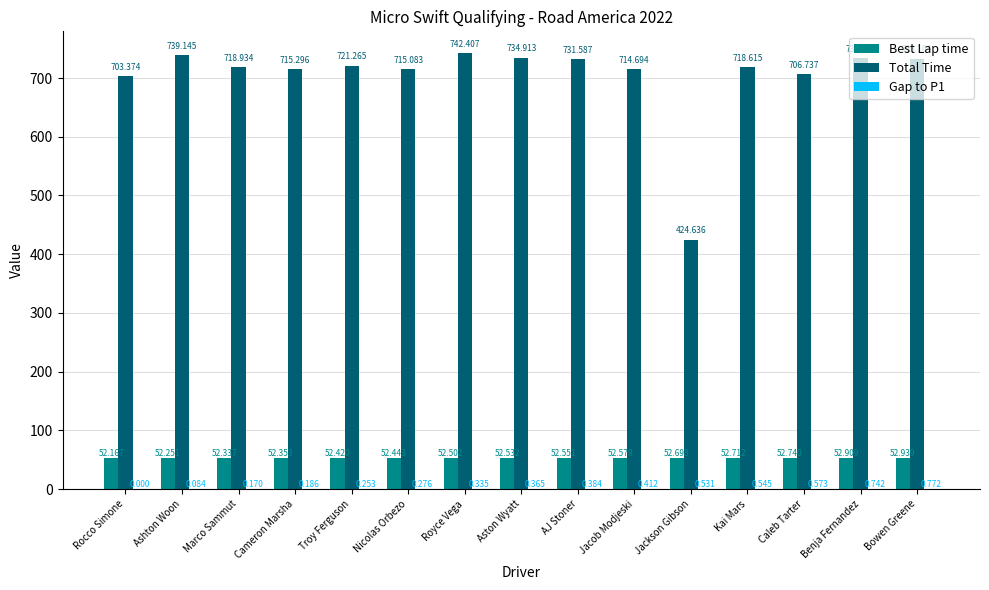

At which label does Total Time first exceed 718?

Ashton Woon